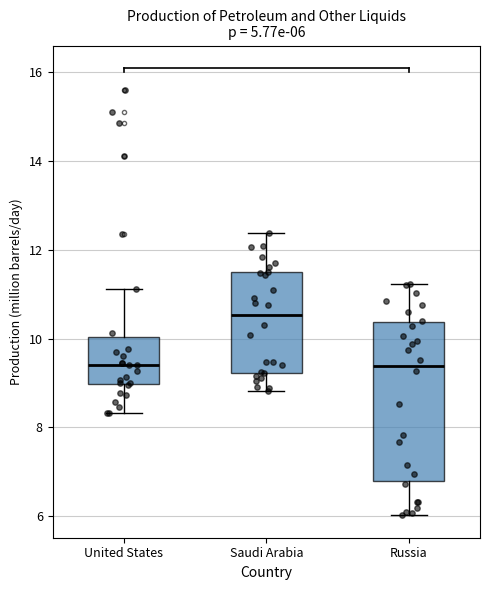

Which box is the tallest, from its lower edge to its upper edge?

Russia